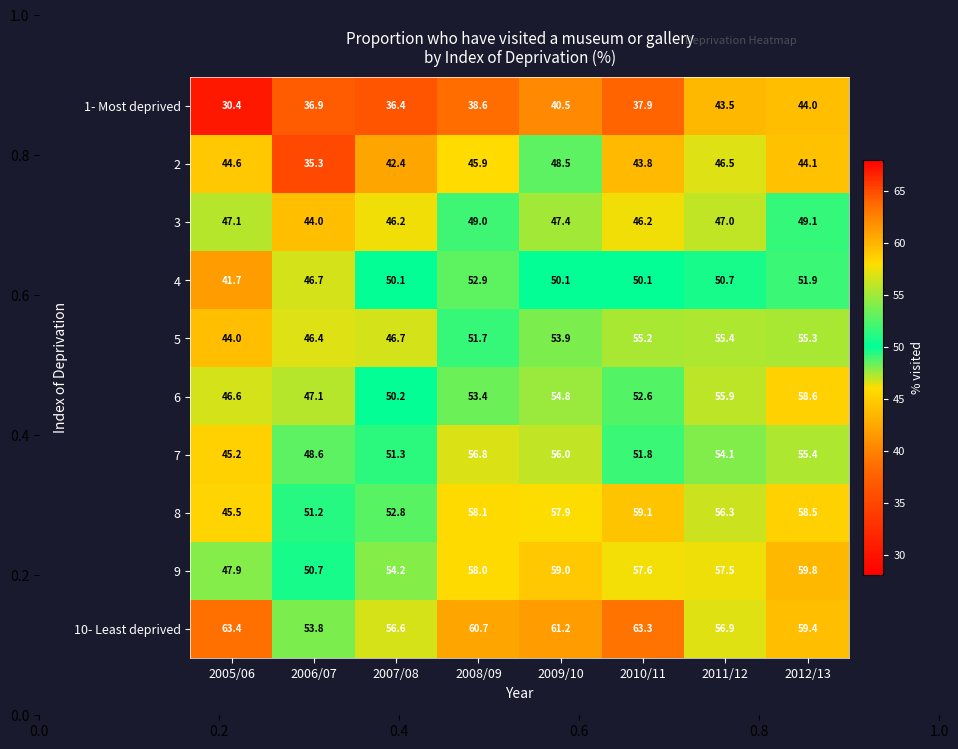

The 6 series shows 53.4 at 2008/09. True or false?

True